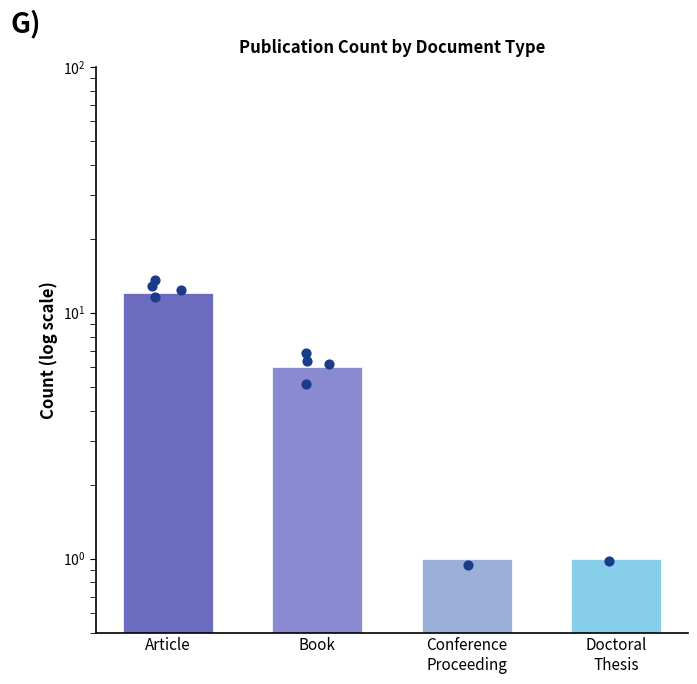

What is the ratio of the value at Article to the value at Book?

2.0